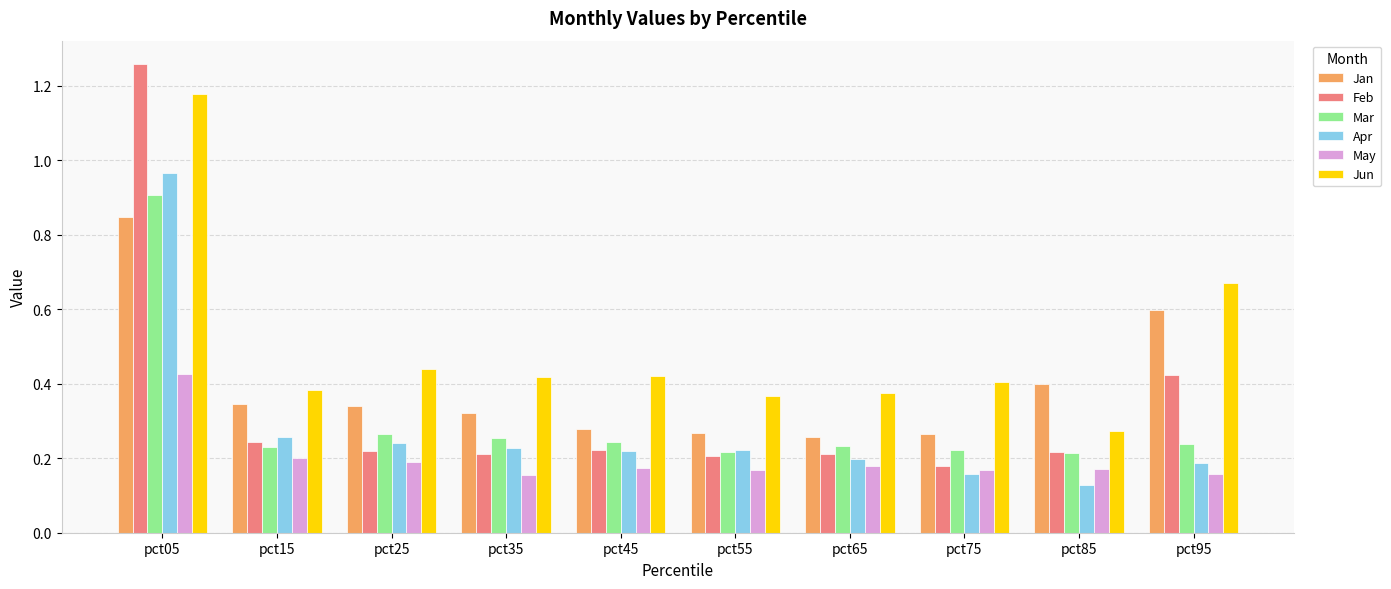

Which category has the highest value in the May series?

pct05